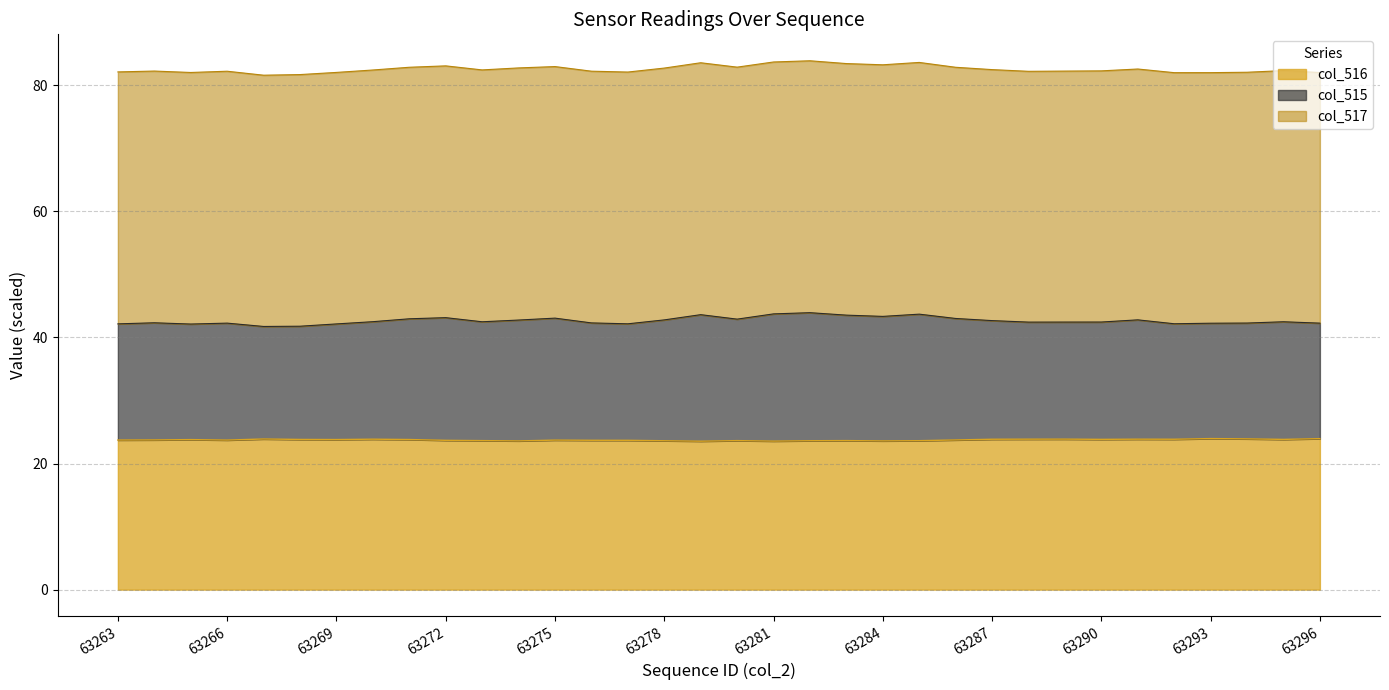

At which category is the sum across all series the highest?

63282